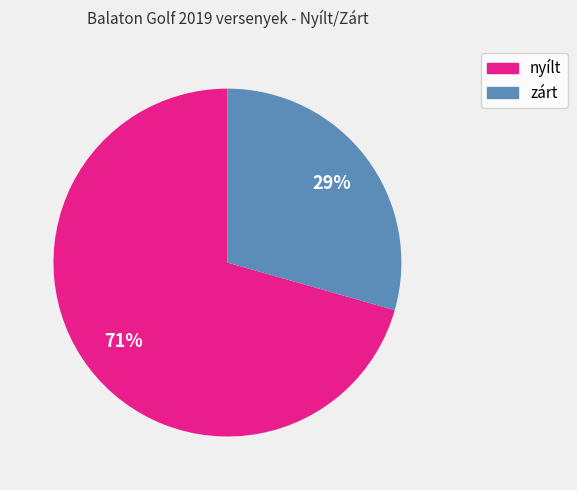

Does zárt represent more than half of the total?

No